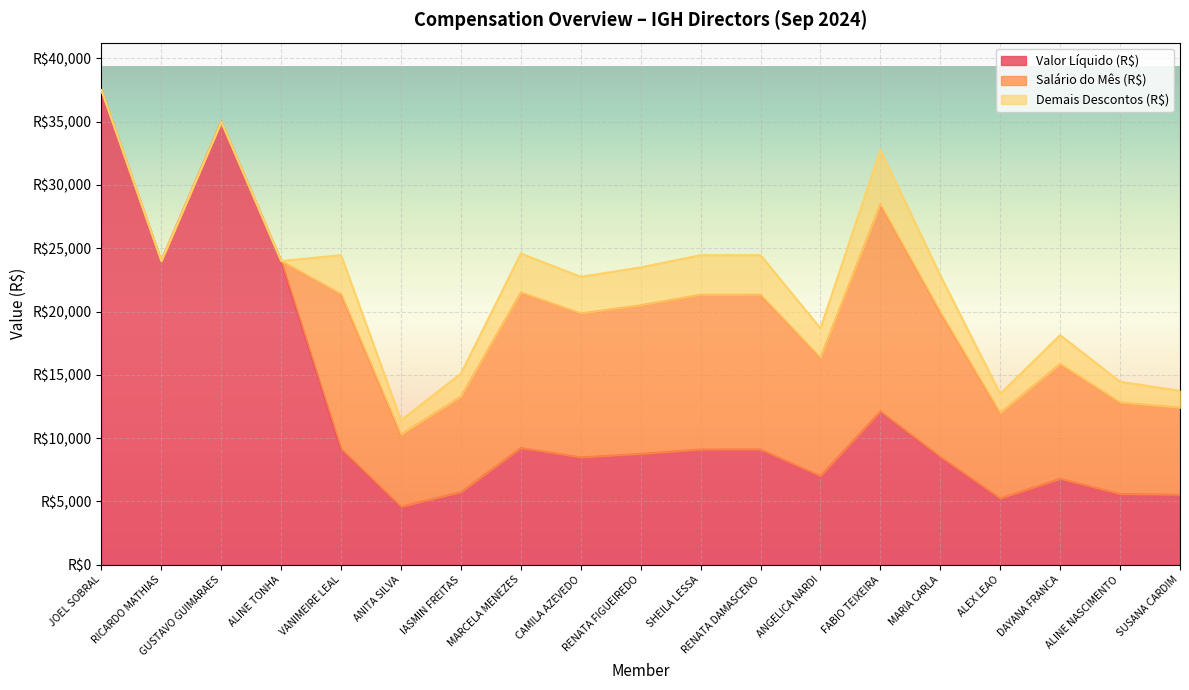

Between MARCELA MENEZES and SUSANA CARDIM, which is larger?

MARCELA MENEZES